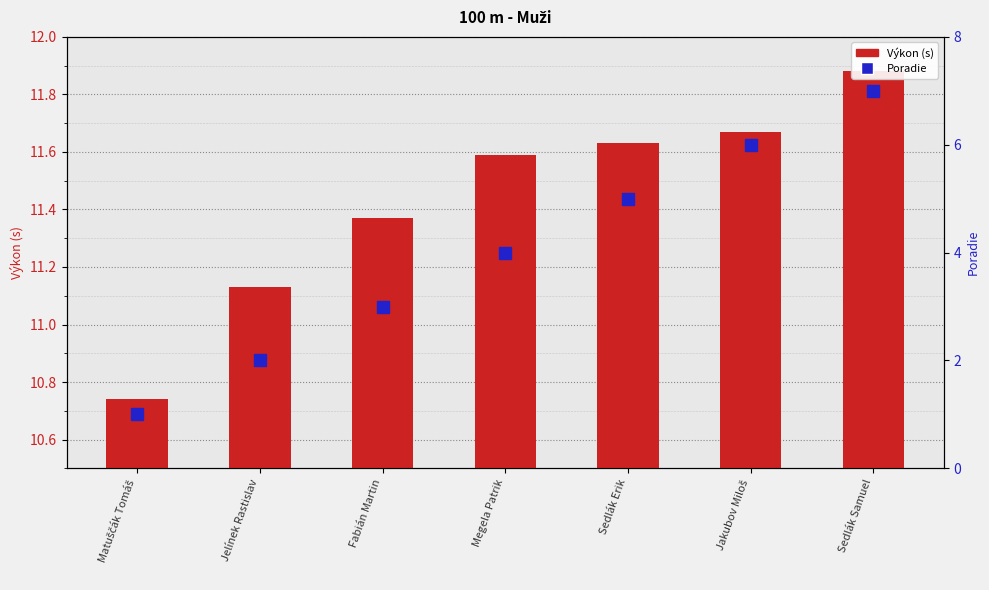

The Poradie series shows 8.1 at Sedlák Erik. True or false?

False